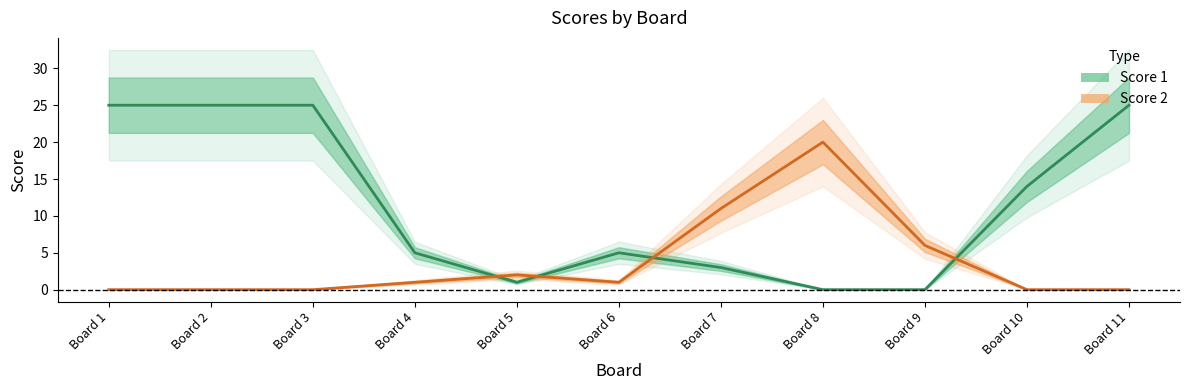

Reading right to left, what are all the values shown in this chart?

Score 1: Board 11=25	Board 10=14	Board 9=0	Board 8=0	Board 7=3	Board 6=5	Board 5=1	Board 4=5	Board 3=25	Board 2=25	Board 1=25
Score 2: Board 11=0	Board 10=0	Board 9=6	Board 8=20	Board 7=11	Board 6=1	Board 5=2	Board 4=1	Board 3=0	Board 2=0	Board 1=0